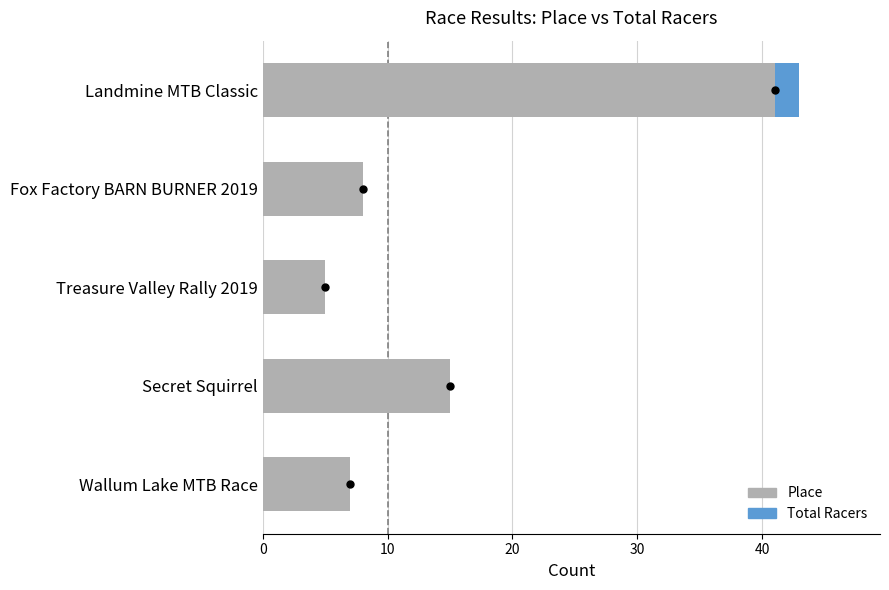

Which series has the largest total across all categories?

Total Racers